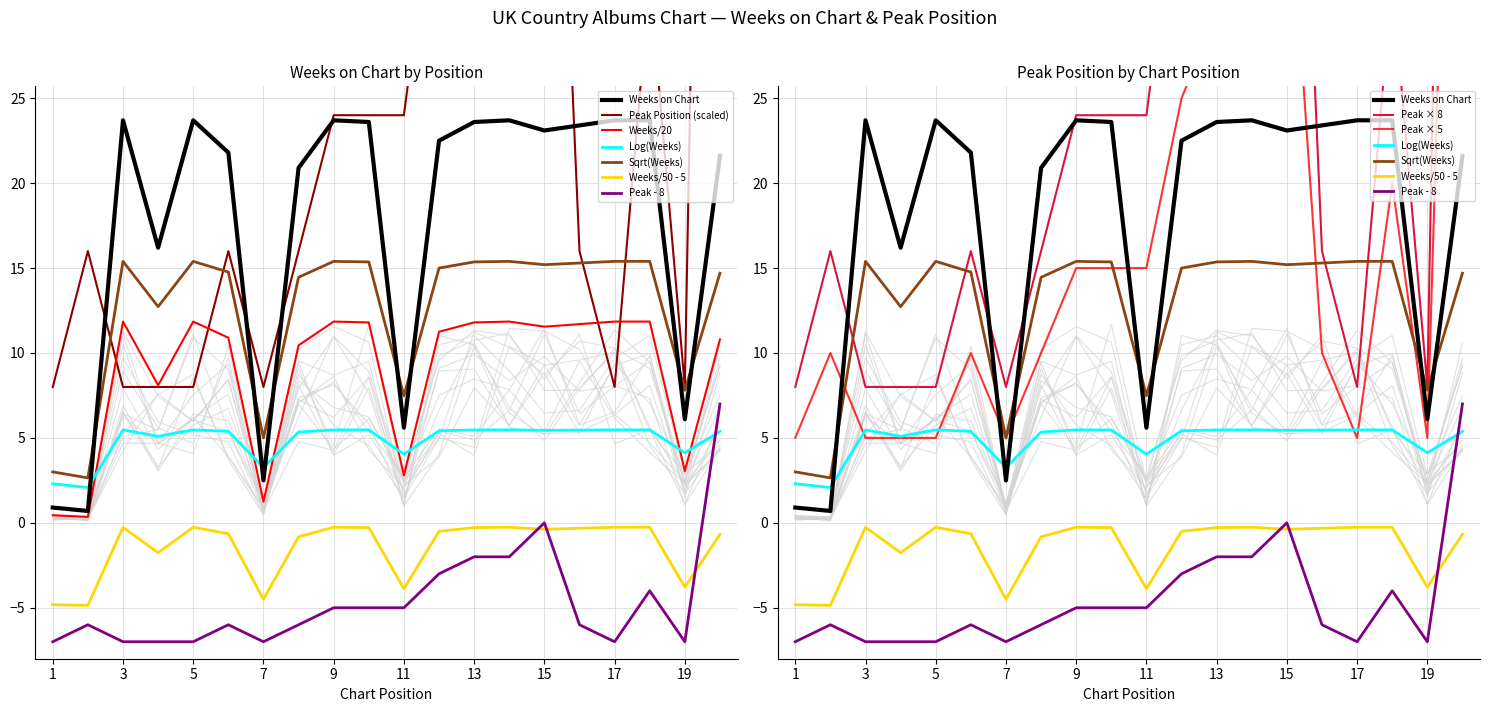

Reading right to left, what are all the values shown in this chart?

Weeks on Chart: 20=21.6	19=6.1	18=23.7	17=23.7	16=23.4	15=23.1	14=23.7	13=23.6	12=22.5	11=5.6	10=23.6	9=23.7	8=20.9	7=2.5	6=21.8	5=23.7	4=16.2	3=23.7	2=0.7	1=0.9
Peak Position: 20=120.0	19=8.0	18=32.0	17=8.0	16=16.0	15=64.0	14=48.0	13=48.0	12=40.0	11=24.0	10=24.0	9=24.0	8=16.0	7=8.0	6=16.0	5=8.0	4=8.0	3=8.0	2=16.0	1=8.0